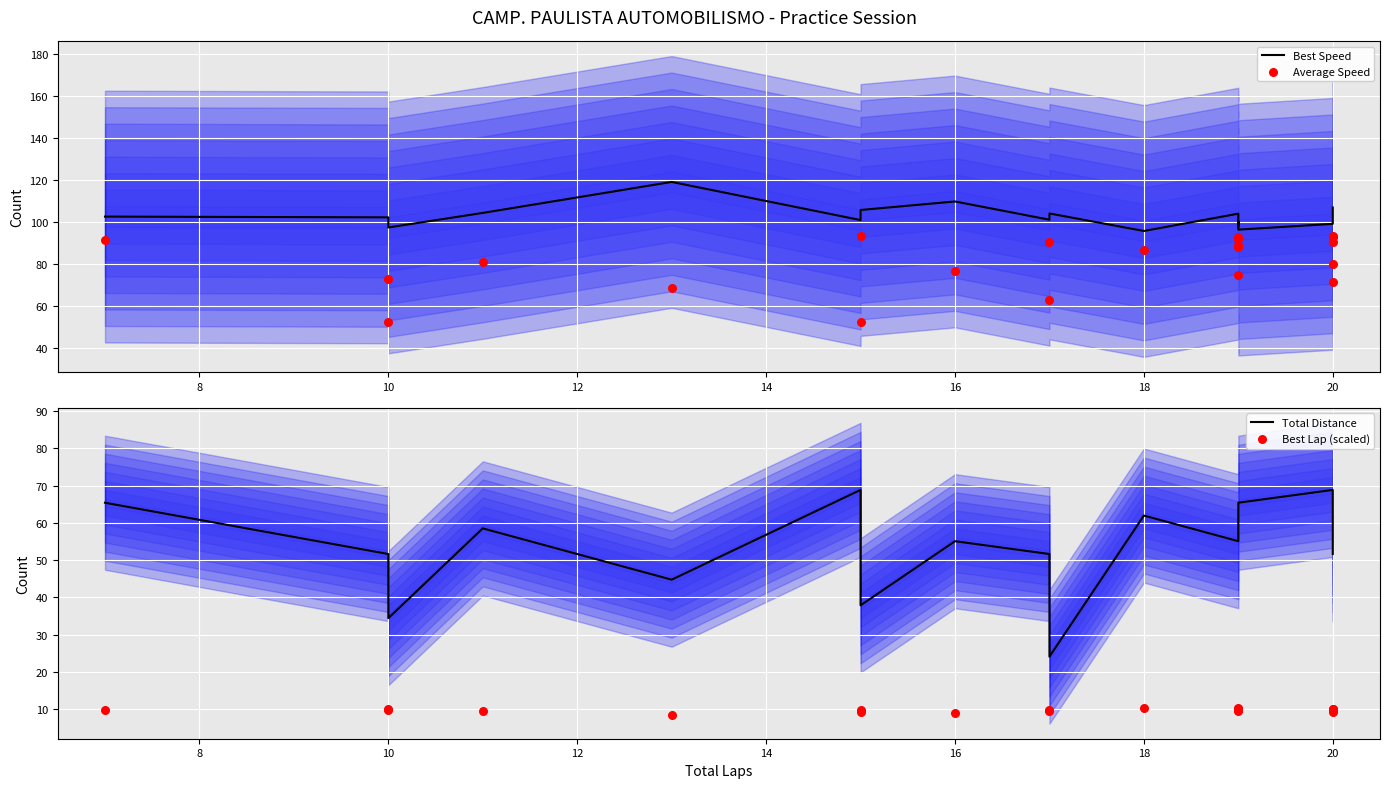

Which series has the largest total across all categories?

Best Speed